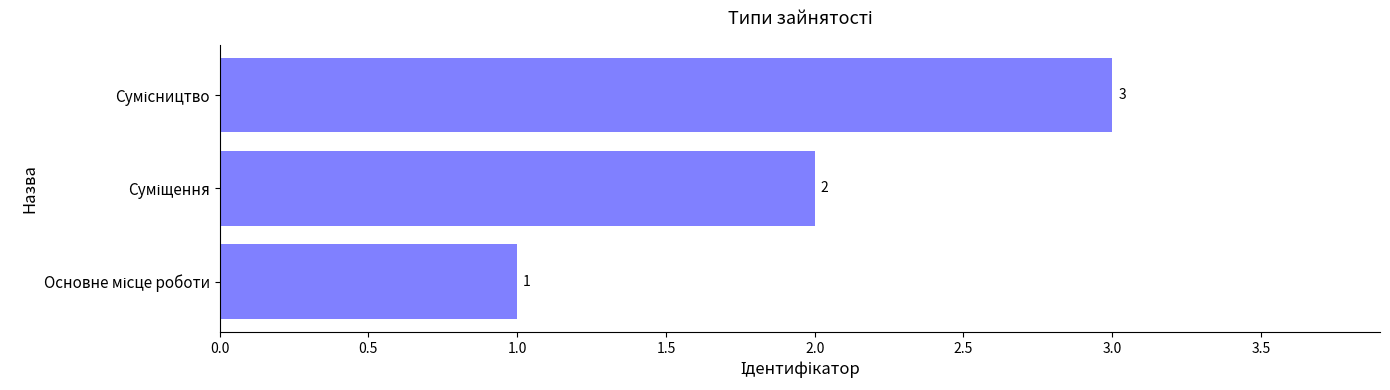

Count the values in the range 1 to 3.

3